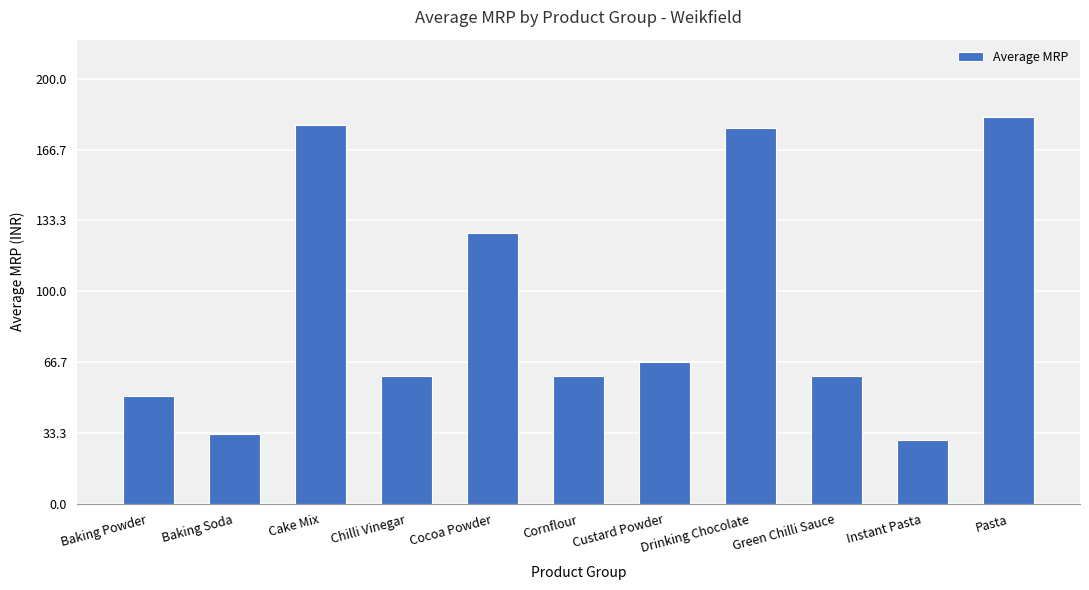

Reading left to right, list all the values displayed in this chart.

Baking Powder=50.7	Baking Soda=33.0	Cake Mix=178.2	Chilli Vinegar=60.0	Cocoa Powder=127.5	Cornflour=60.0	Custard Powder=66.9	Drinking Chocolate=176.7	Green Chilli Sauce=60.0	Instant Pasta=30.0	Pasta=182.0